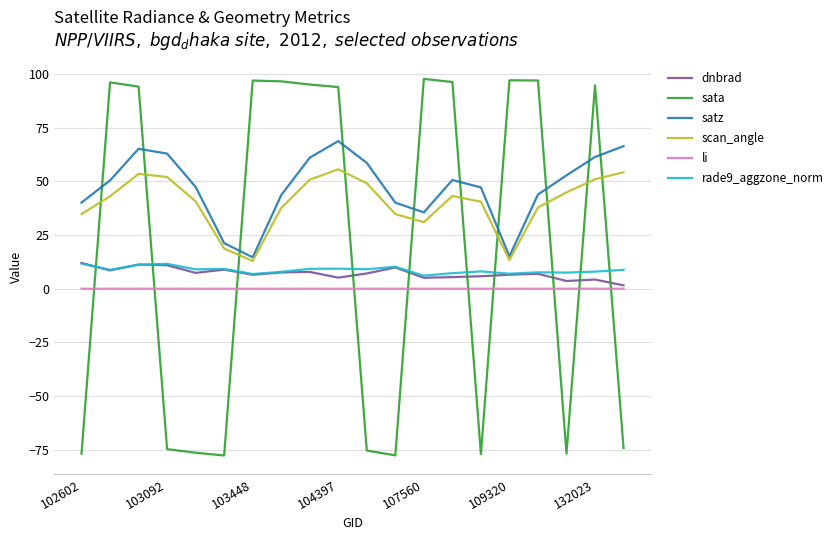

What is the minimum value shown in the chart?

-77.6